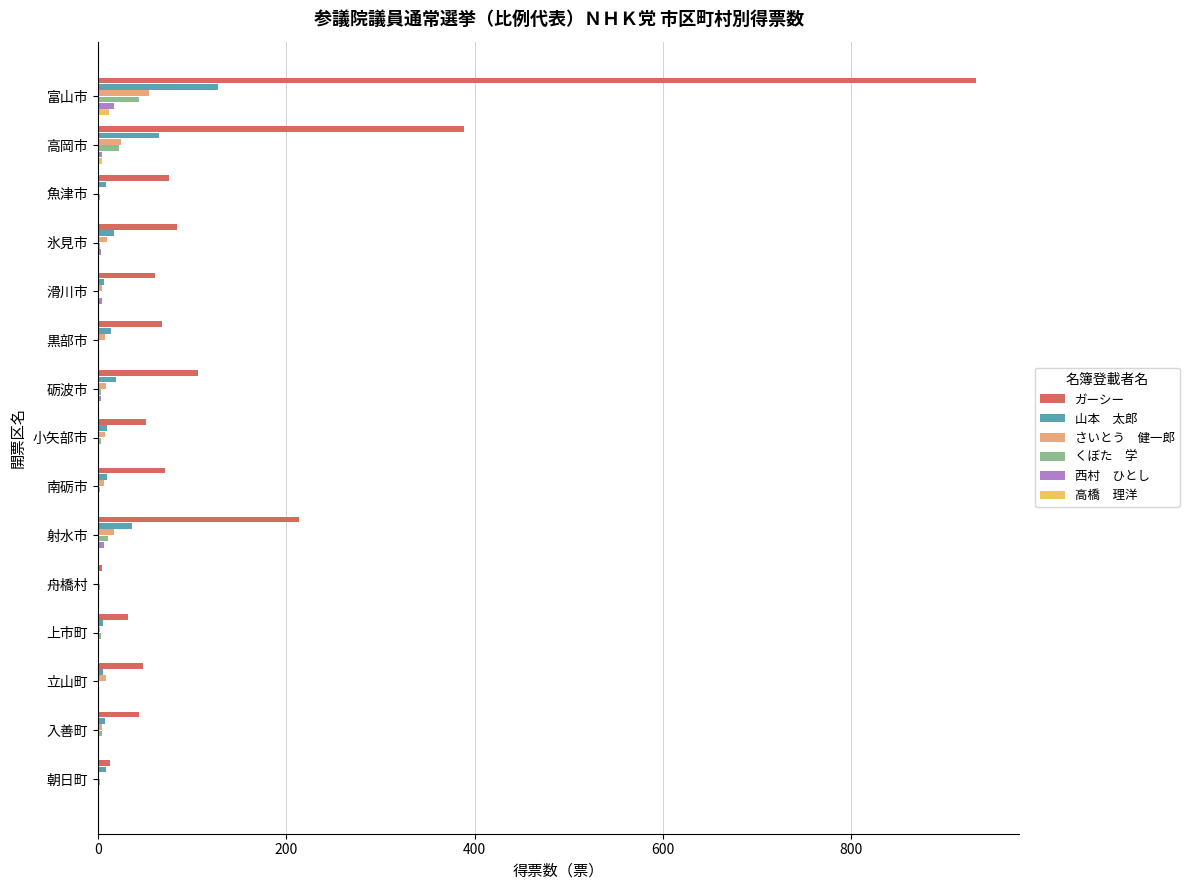

At which category is the sum across all series the highest?

富山市